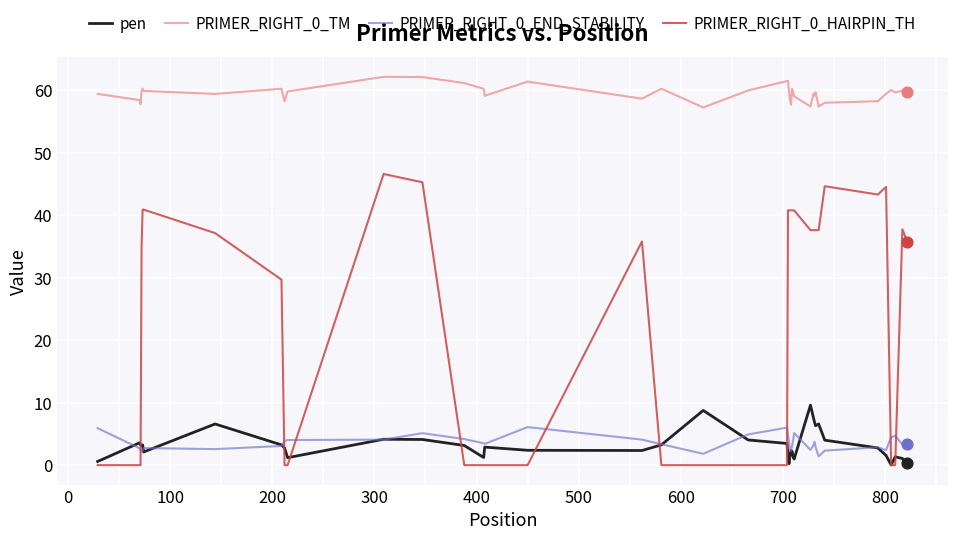

True or false: PRIMER_RIGHT_0_TM and pen intersect in this chart.

False